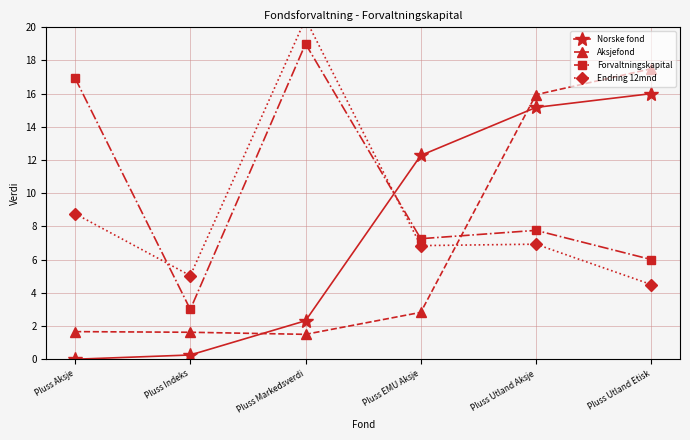

Does the chart have visible grid lines?

Yes